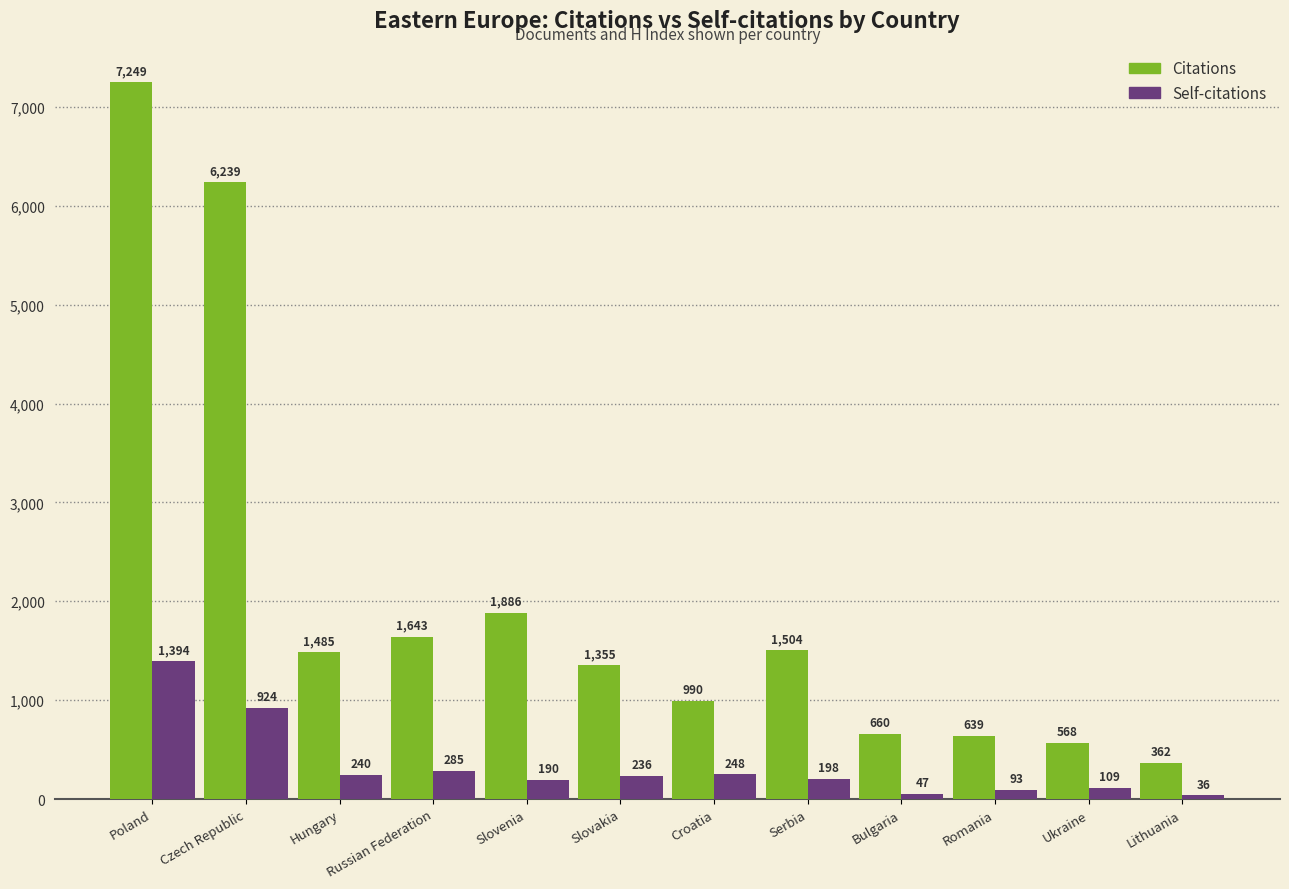

What is the difference between the Self-citations values at Hungary and Russian Federation?

45